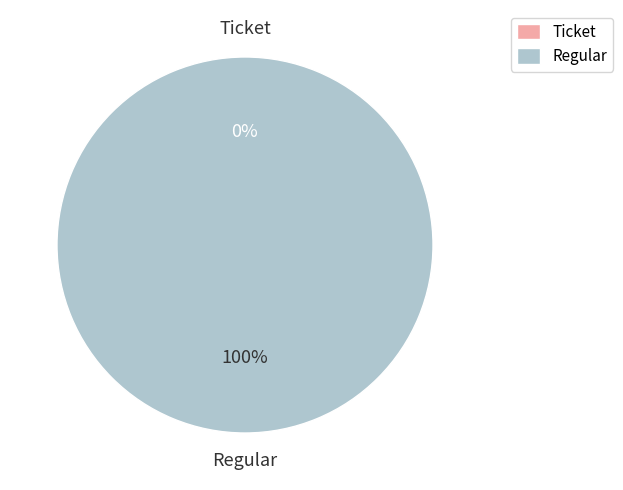

How many slices are in this pie chart?

2